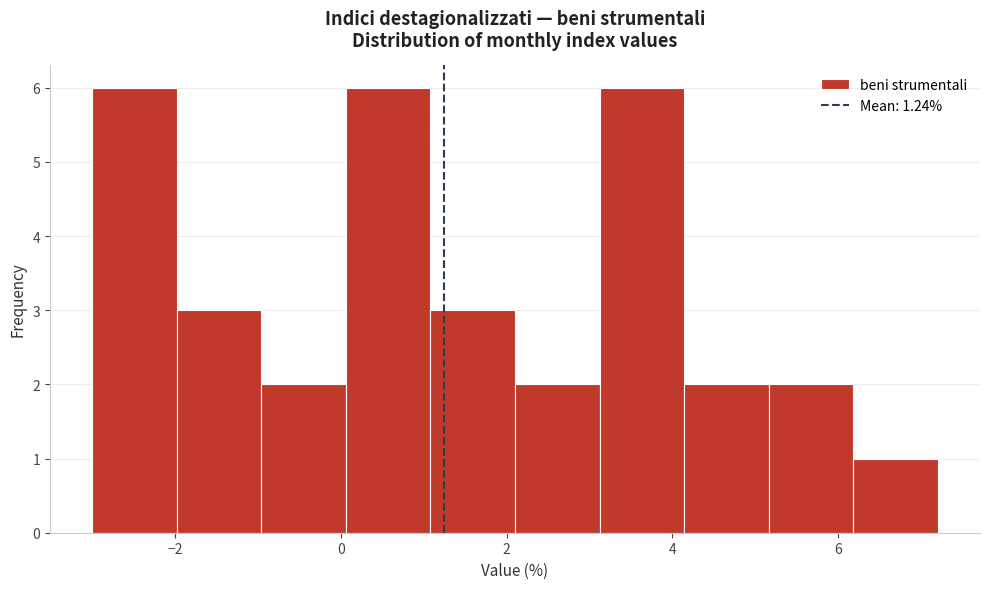

Reading left to right, transcribe this chart: for each bar, give the range it covers on the x-axis and its height. Neither the bar edges nor the heights are printed on the chart, so give them approximately, as read against the axes.

-3.00 to -1.98: 6
-1.98 to -0.96: 3
-0.96 to 0.06: 2
0.06 to 1.08: 6
1.08 to 2.10: 3
2.10 to 3.12: 2
3.12 to 4.14: 6
4.14 to 5.16: 2
5.16 to 6.18: 2
6.18 to 7.20: 1